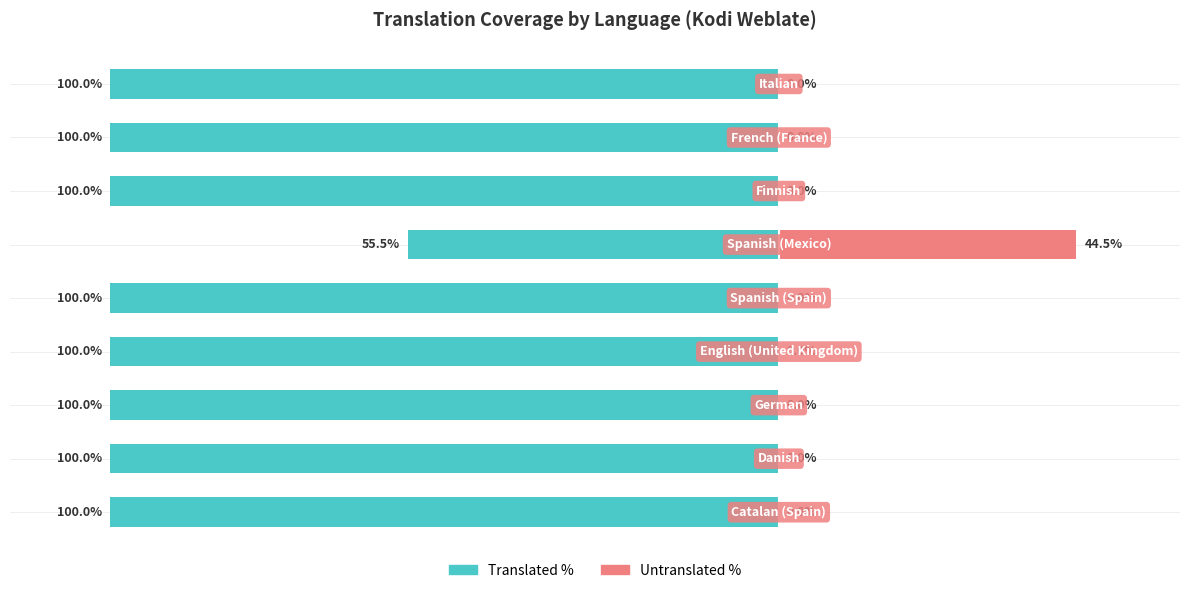

True or false: Translated % has a value of -140.8 at 0.

False